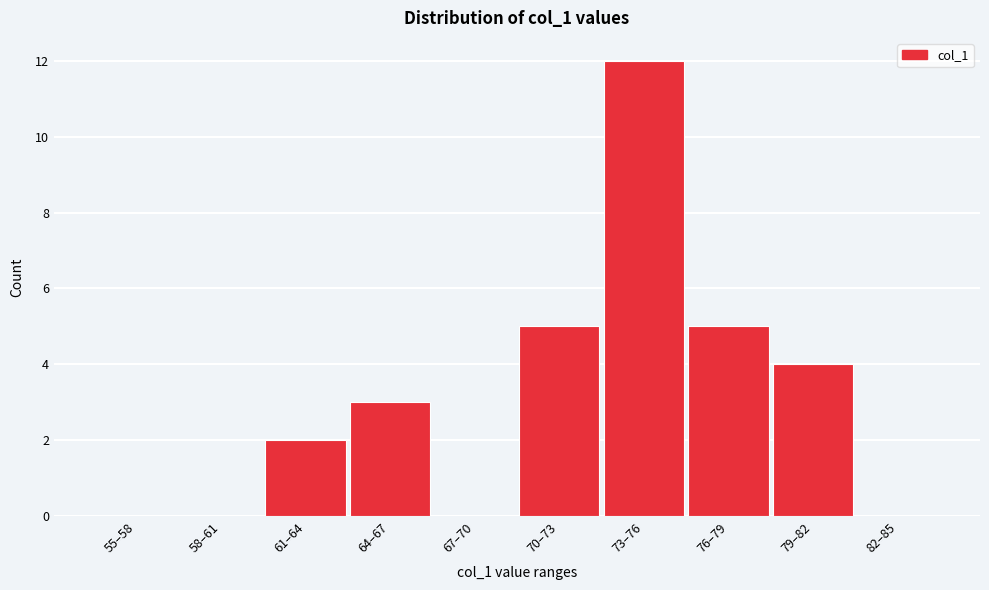

Reading left to right, list all the values displayed in this chart.

55–58=0	58–61=0	61–64=2	64–67=3	67–70=0	70–73=5	73–76=12	76–79=5	79–82=4	82–85=0